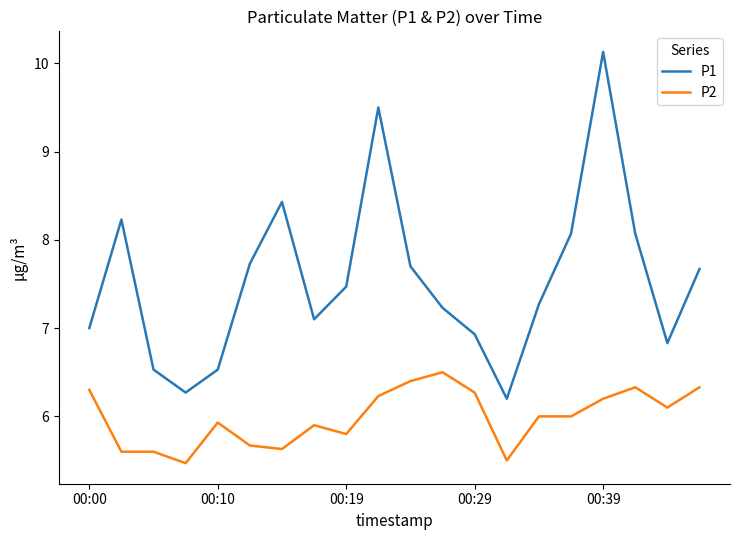

In P1, how many points are higher than both neighbors (excluding endpoints)?

4